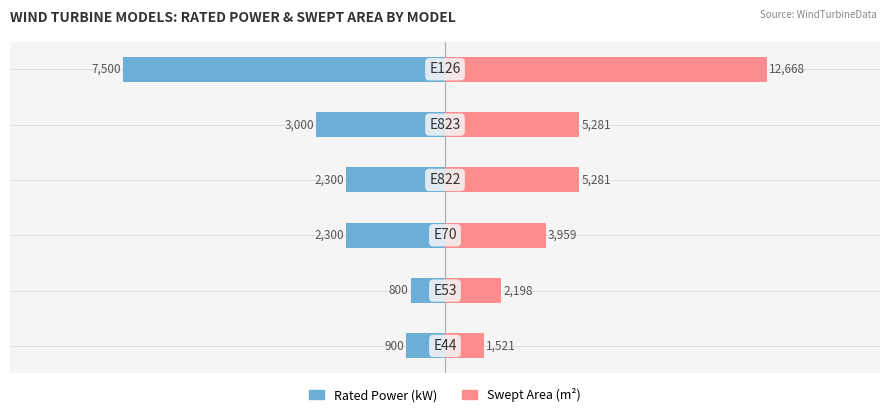

Is it true that Swept Area (m²) equals 9858.1 at 0?

False